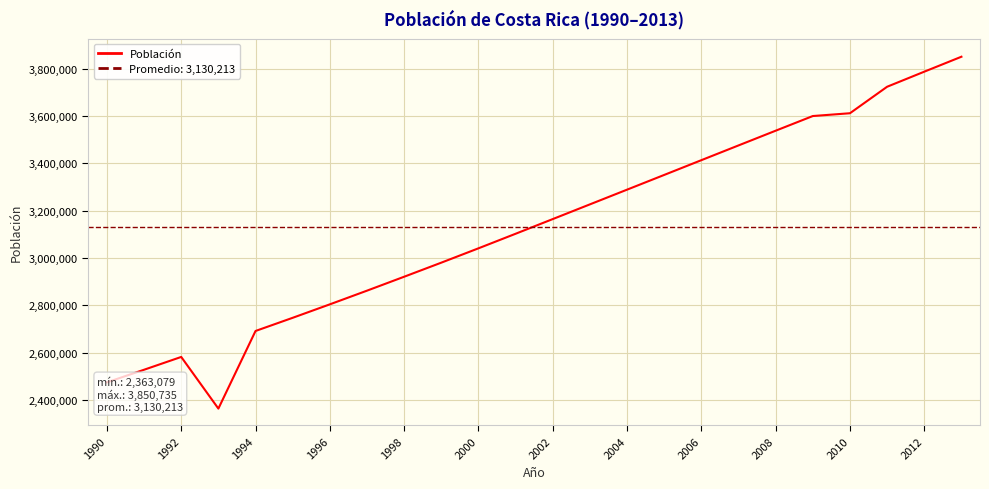

What is the lowest value of the Población series?

2363079